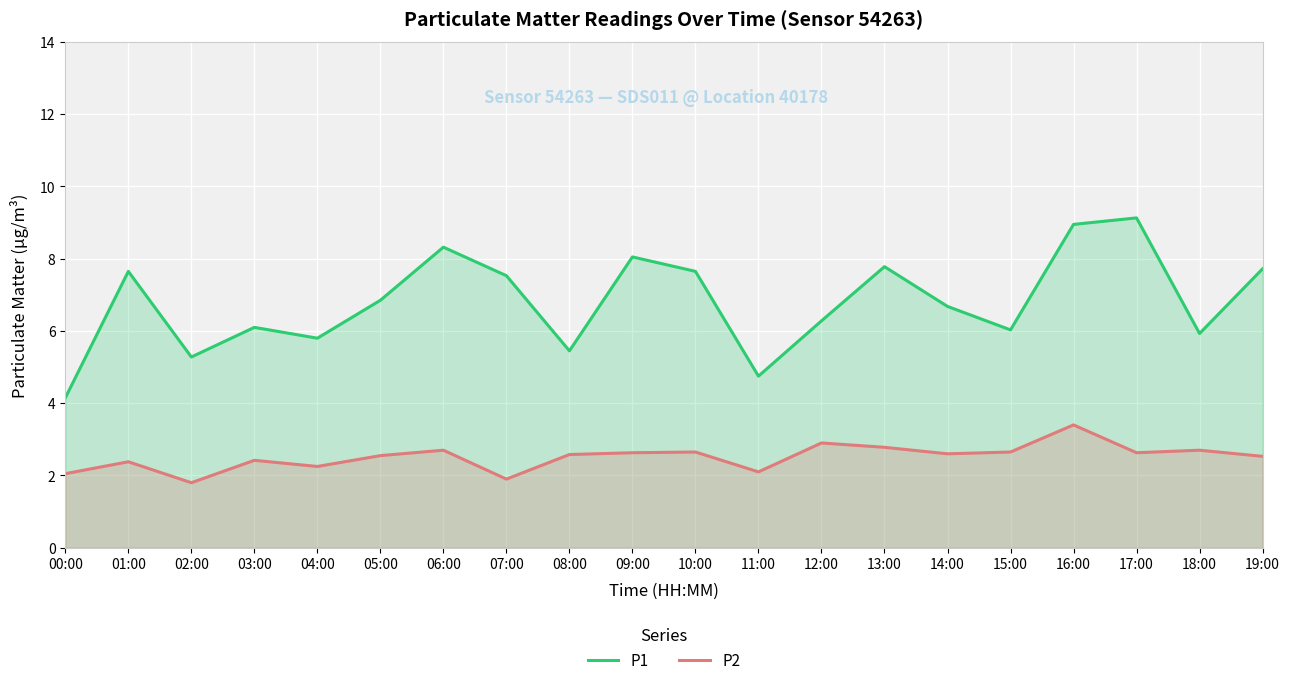

Reading left to right, extract all data points from this chart.

P1: 4.2	7.7	5.3	6.1	5.8	6.8	8.3	7.5	5.5	8.1	7.7	4.8	6.3	7.8	6.7	6.0	8.9	9.1	5.9	7.7
P2: 2.0	2.4	1.8	2.4	2.2	2.5	2.7	1.9	2.6	2.6	2.6	2.1	2.9	2.8	2.6	2.6	3.4	2.6	2.7	2.5